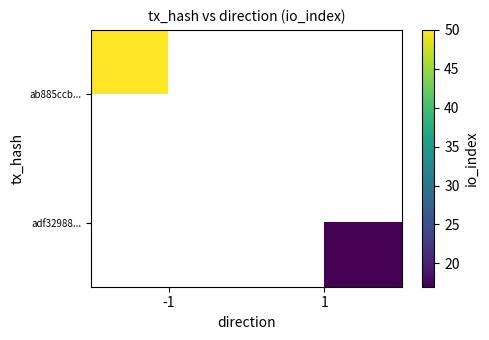

What is the difference between the highest and lowest values at 1?

17